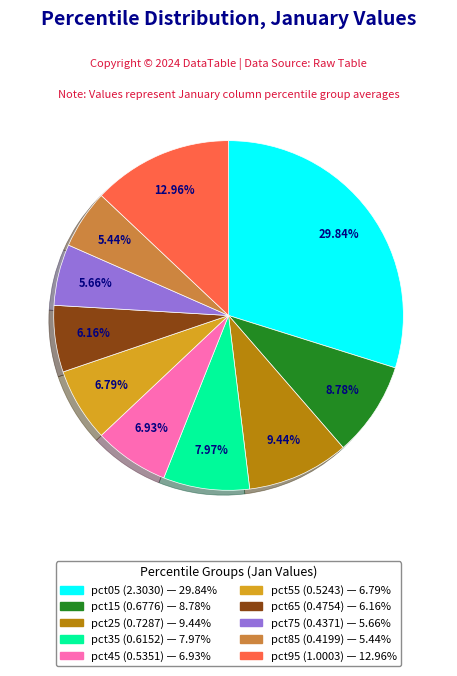

Which has a higher value, pct95 or pct05?

pct05